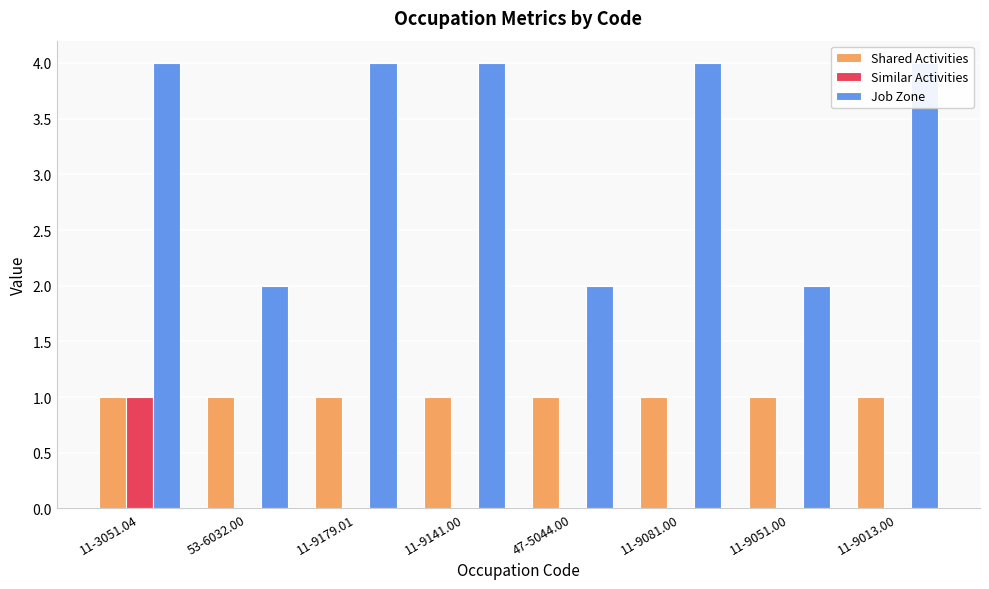

What are all the series names shown in the legend?

Shared Activities, Similar Activities, Job Zone